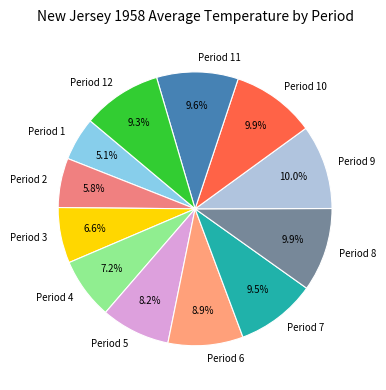

What percentage is the Period 12 slice, to the nearest percent?

9%